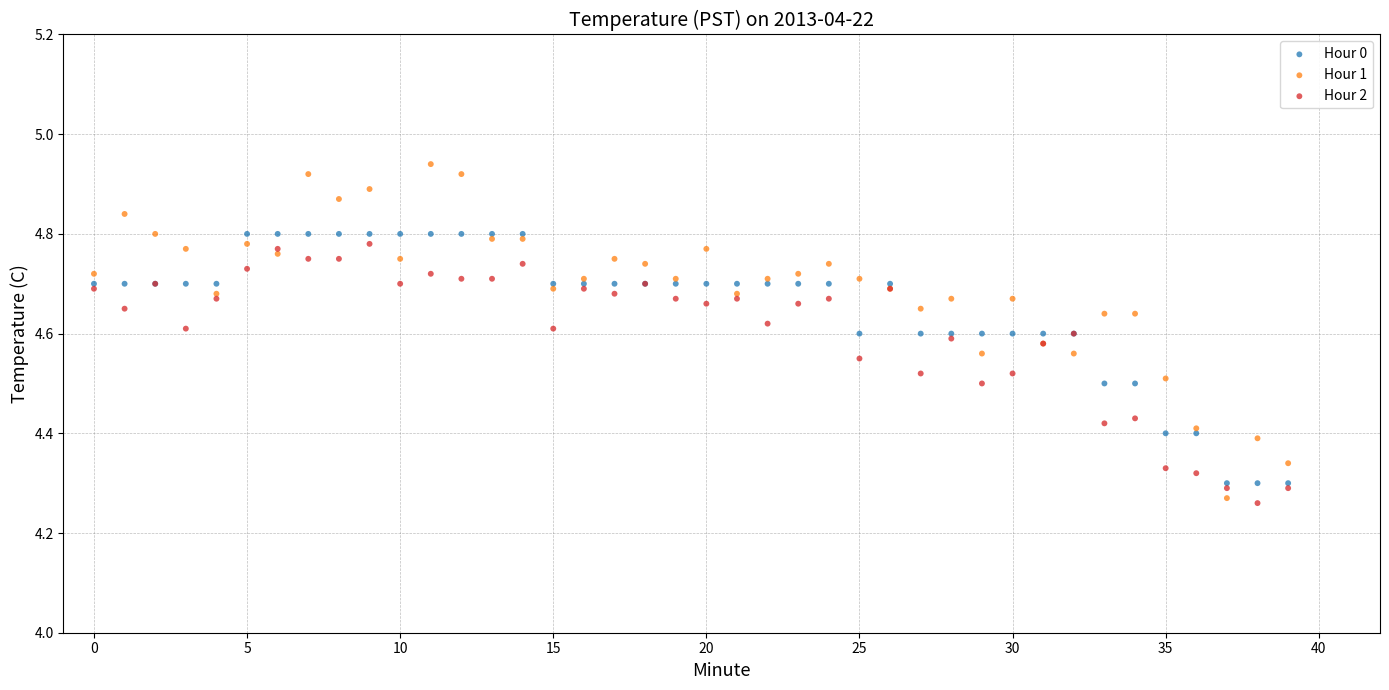

What are all the series names shown in the legend?

Hour 0, Hour 1, Hour 2